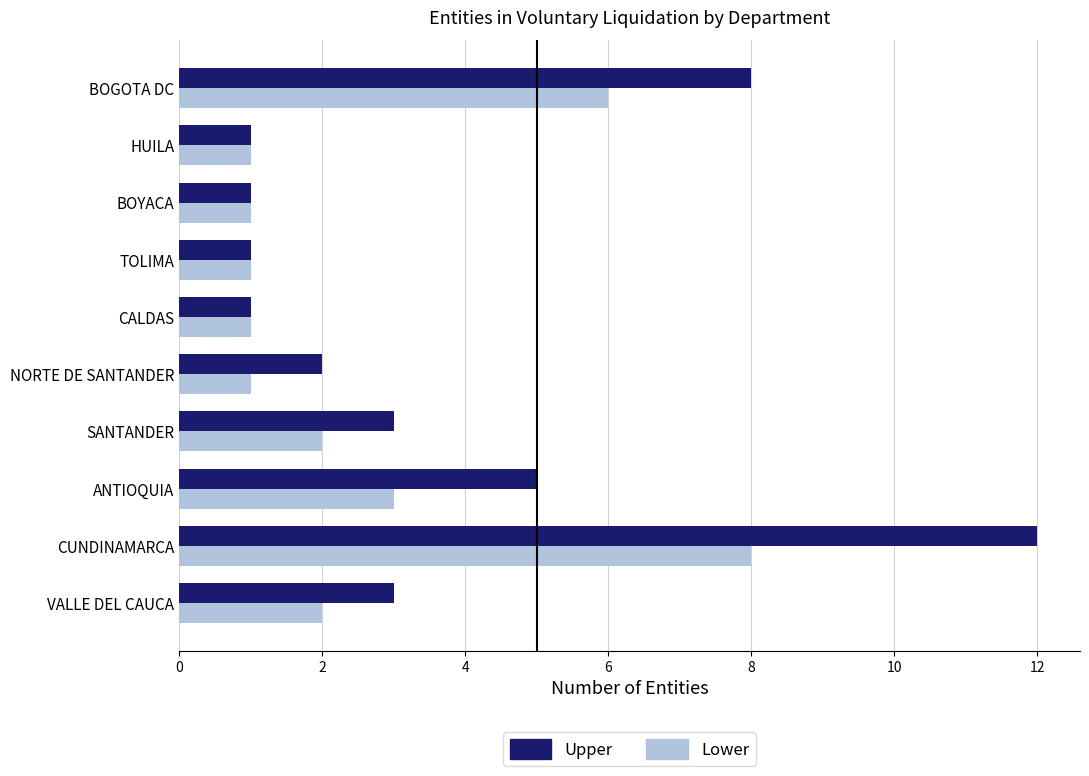

What are all the series names shown in the legend?

Upper, Lower